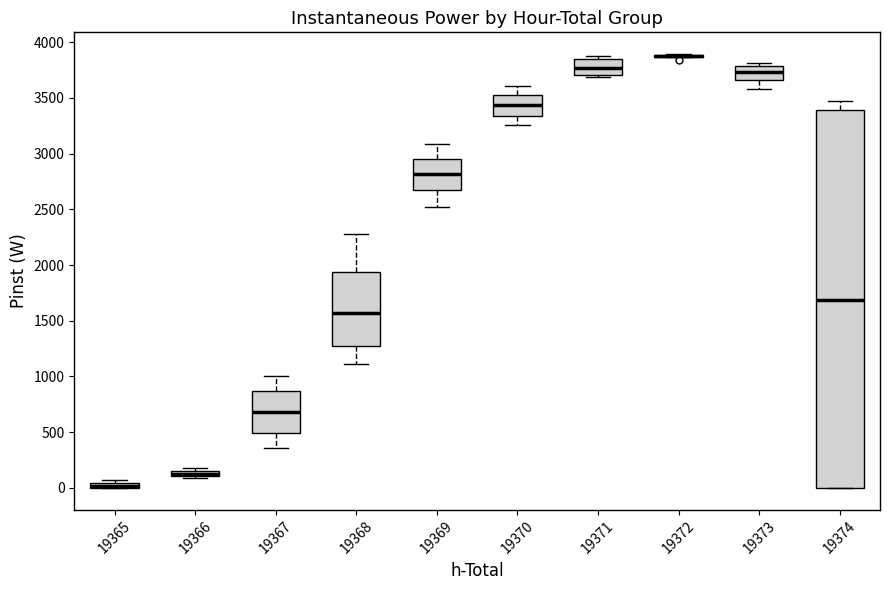

Which box is the tallest, from its lower edge to its upper edge?

19374